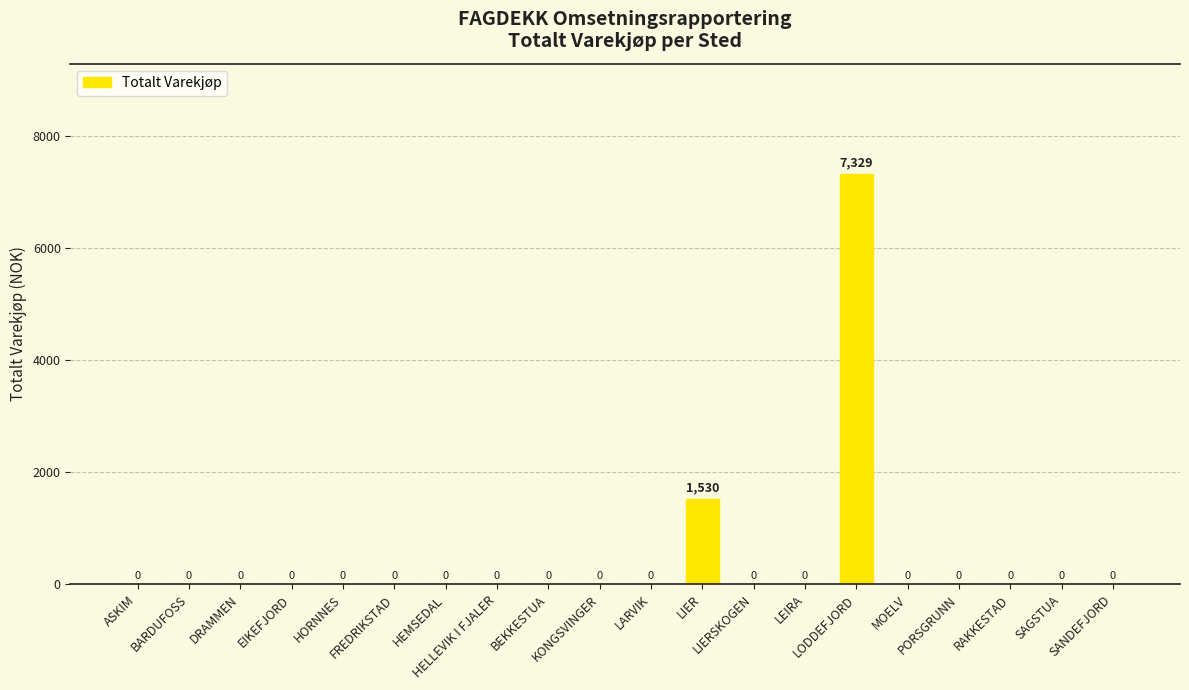

Reading left to right, extract all data points from this chart.

0	0	0	0	0	0	0	0	0	0	0	1530	0	0	7329	0	0	0	0	0